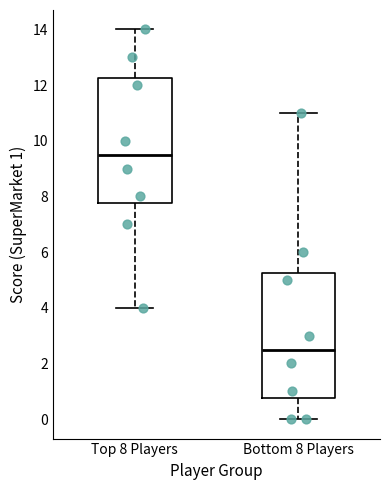

Reading left to right, transcribe this box plot: for each box, give where its median line is, the range the box spans, and where its two whiskers end, as read against the y-axis. The values are not printed on the chart, so give them approximately, as read against the axis.

Top 8 Players: median 9.6, box 7.8 to 12.2, whiskers 4.0 to 14.0
Bottom 8 Players: median 2.6, box 0.8 to 5.2, whiskers 0.0 to 11.0